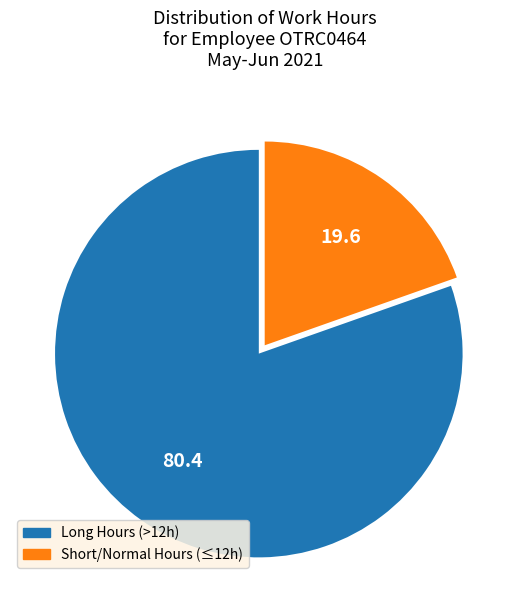

Is there any slice that represents more than half of the pie?

Yes